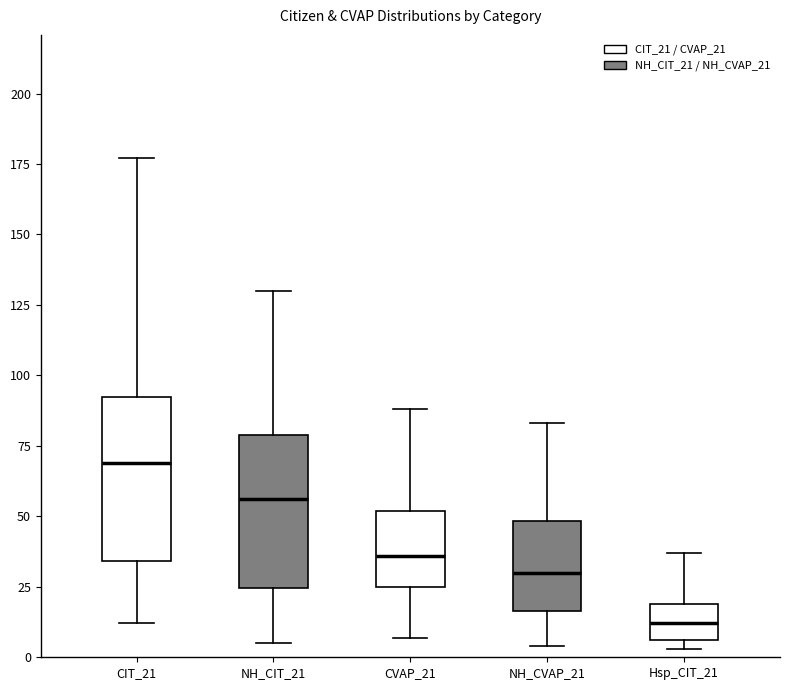

Reading left to right, read every box against the y-axis: the position of its median line, the range the box covers, and the ends of its whiskers. The values are not printed on the chart, so give them approximately, as read against the axis.

CIT_21: median 70, box 35 to 95, whiskers 10 to 175
NH_CIT_21: median 55, box 25 to 80, whiskers 5 to 130
CVAP_21: median 35, box 25 to 50, whiskers 5 to 90
NH_CVAP_21: median 30, box 15 to 50, whiskers 5 to 85
Hsp_CIT_21: median 10, box 5 to 20, whiskers 5 (just below the box's lower edge) to 35